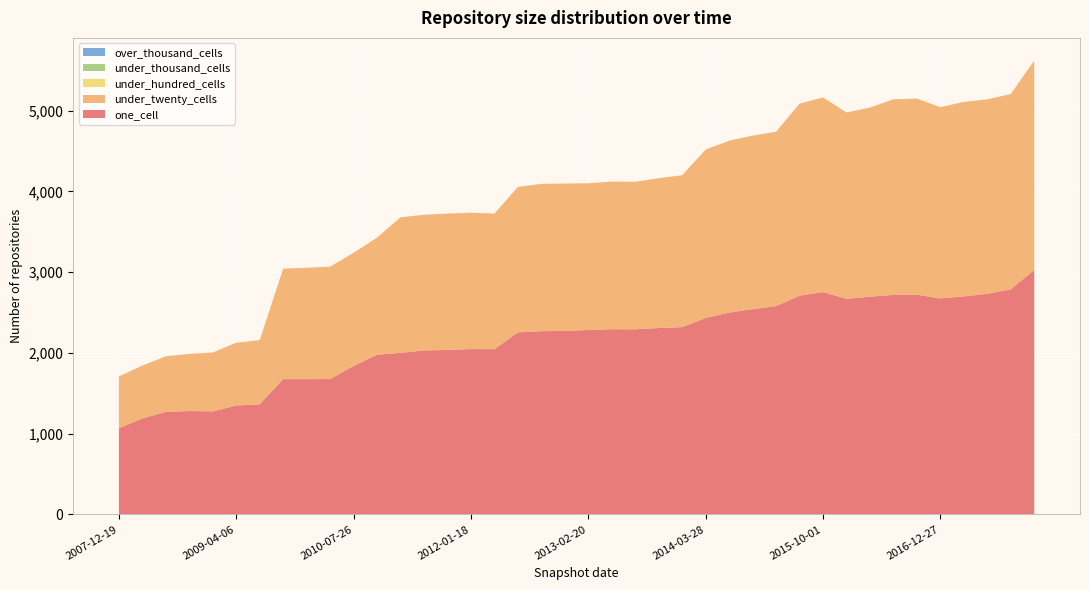

Reading left to right, what are all the values shown in this chart?

one_cell: 2007-12-19=1067	2008-04-01=1189	2008-06-27=1269	2008-10-10=1280	2008-12-17=1276	2009-04-06=1348	2009-06-17=1364	2009-09-25=1675	2009-12-16=1675	2010-04-01=1676	2010-07-26=1839	2010-11-17=1977	2011-02-21=2001	2011-06-10=2030	2011-09-05=2037	2012-01-18=2047	2012-03-26=2046	2012-07-13=2254	2012-10-31=2269	2012-12-11=2272	2013-02-20=2283	2013-05-21=2293	2013-07-09=2292	2013-09-10=2308	2013-12-20=2319	2014-03-28=2433	2014-09-08=2499	2015-01-19=2541	2015-04-09=2579	2015-07-03=2708	2015-10-01=2753	2016-01-04=2669	2016-04-05=2696	2016-07-04=2718	2016-10-07=2720	2016-12-27=2675	2017-04-12=2699	2017-07-24=2732	2017-10-12=2786	2017-12-22=3027
under_twenty_cells: 2007-12-19=642	2008-04-01=654	2008-06-27=689	2008-10-10=708	2008-12-17=729	2009-04-06=778	2009-06-17=794	2009-09-25=1369	2009-12-16=1379	2010-04-01=1392	2010-07-26=1401	2010-11-17=1451	2011-02-21=1678	2011-06-10=1680	2011-09-05=1688	2012-01-18=1689	2012-03-26=1679	2012-07-13=1800	2012-10-31=1824	2012-12-11=1825	2013-02-20=1817	2013-05-21=1828	2013-07-09=1827	2013-09-10=1855	2013-12-20=1881	2014-03-28=2085	2014-09-08=2128	2015-01-19=2149	2015-04-09=2159	2015-07-03=2378	2015-10-01=2410	2016-01-04=2308	2016-04-05=2341	2016-07-04=2422	2016-10-07=2428	2016-12-27=2367	2017-04-12=2408	2017-07-24=2407	2017-10-12=2419	2017-12-22=2592
under_hundred_cells: 2007-12-19=0	2008-04-01=0	2008-06-27=0	2008-10-10=0	2008-12-17=0	2009-04-06=0	2009-06-17=0	2009-09-25=0	2009-12-16=0	2010-04-01=0	2010-07-26=0	2010-11-17=0	2011-02-21=0	2011-06-10=0	2011-09-05=0	2012-01-18=0	2012-03-26=0	2012-07-13=0	2012-10-31=0	2012-12-11=0	2013-02-20=0	2013-05-21=0	2013-07-09=0	2013-09-10=0	2013-12-20=0	2014-03-28=0	2014-09-08=0	2015-01-19=0	2015-04-09=0	2015-07-03=0	2015-10-01=0	2016-01-04=0	2016-04-05=0	2016-07-04=0	2016-10-07=0	2016-12-27=0	2017-04-12=0	2017-07-24=0	2017-10-12=0	2017-12-22=0
under_thousand_cells: 2007-12-19=0	2008-04-01=0	2008-06-27=0	2008-10-10=0	2008-12-17=0	2009-04-06=0	2009-06-17=0	2009-09-25=0	2009-12-16=0	2010-04-01=0	2010-07-26=0	2010-11-17=0	2011-02-21=0	2011-06-10=0	2011-09-05=0	2012-01-18=0	2012-03-26=0	2012-07-13=0	2012-10-31=0	2012-12-11=0	2013-02-20=0	2013-05-21=0	2013-07-09=0	2013-09-10=0	2013-12-20=0	2014-03-28=0	2014-09-08=0	2015-01-19=0	2015-04-09=0	2015-07-03=0	2015-10-01=0	2016-01-04=0	2016-04-05=0	2016-07-04=0	2016-10-07=0	2016-12-27=0	2017-04-12=0	2017-07-24=0	2017-10-12=0	2017-12-22=0
over_thousand_cells: 2007-12-19=0	2008-04-01=0	2008-06-27=0	2008-10-10=0	2008-12-17=0	2009-04-06=0	2009-06-17=0	2009-09-25=0	2009-12-16=0	2010-04-01=0	2010-07-26=0	2010-11-17=0	2011-02-21=0	2011-06-10=0	2011-09-05=0	2012-01-18=0	2012-03-26=0	2012-07-13=0	2012-10-31=0	2012-12-11=0	2013-02-20=0	2013-05-21=0	2013-07-09=0	2013-09-10=0	2013-12-20=0	2014-03-28=0	2014-09-08=0	2015-01-19=0	2015-04-09=0	2015-07-03=0	2015-10-01=0	2016-01-04=0	2016-04-05=0	2016-07-04=0	2016-10-07=0	2016-12-27=0	2017-04-12=0	2017-07-24=0	2017-10-12=0	2017-12-22=0